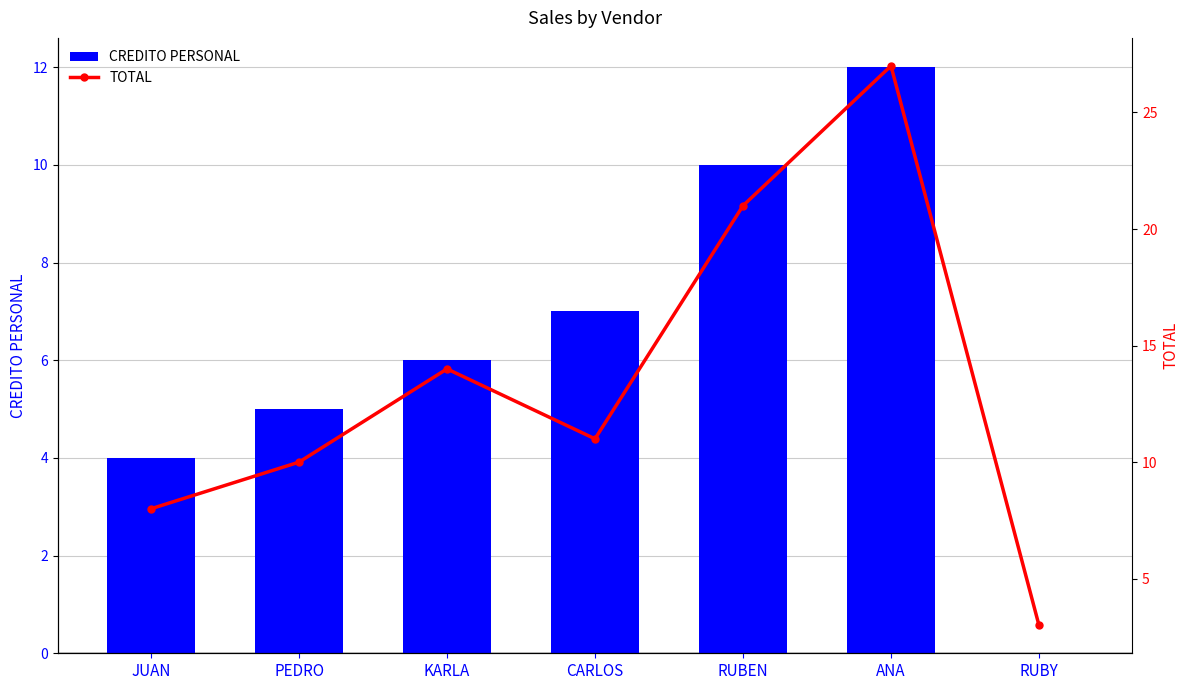

How many categories are shown in the chart?

7